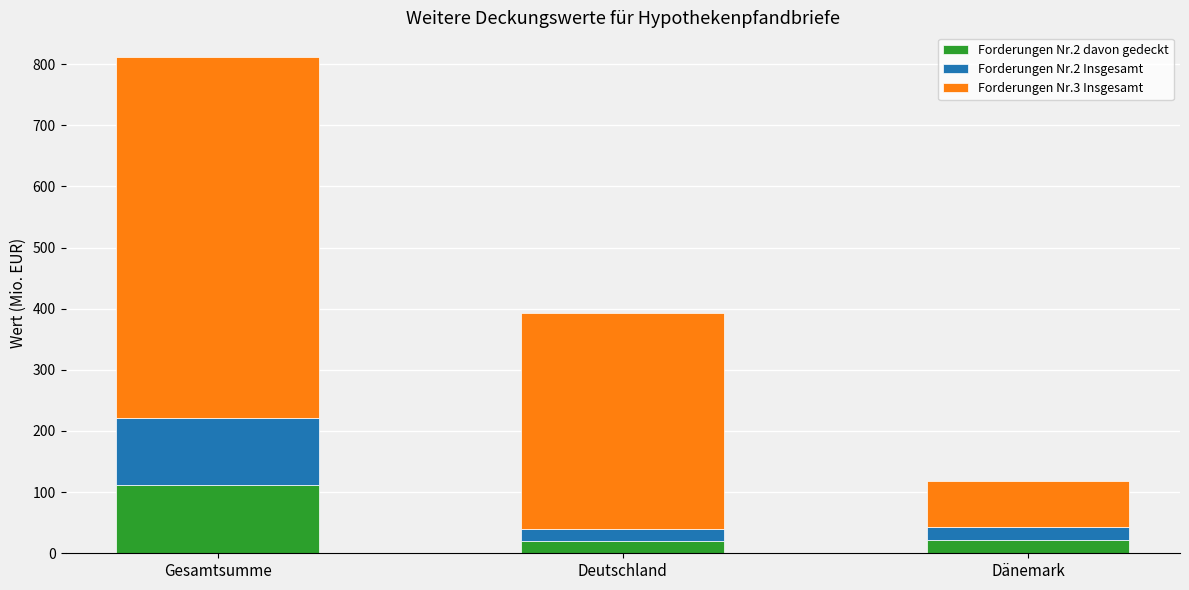

What is the highest value of the Forderungen Nr.2 davon gedeckt series?

110.9